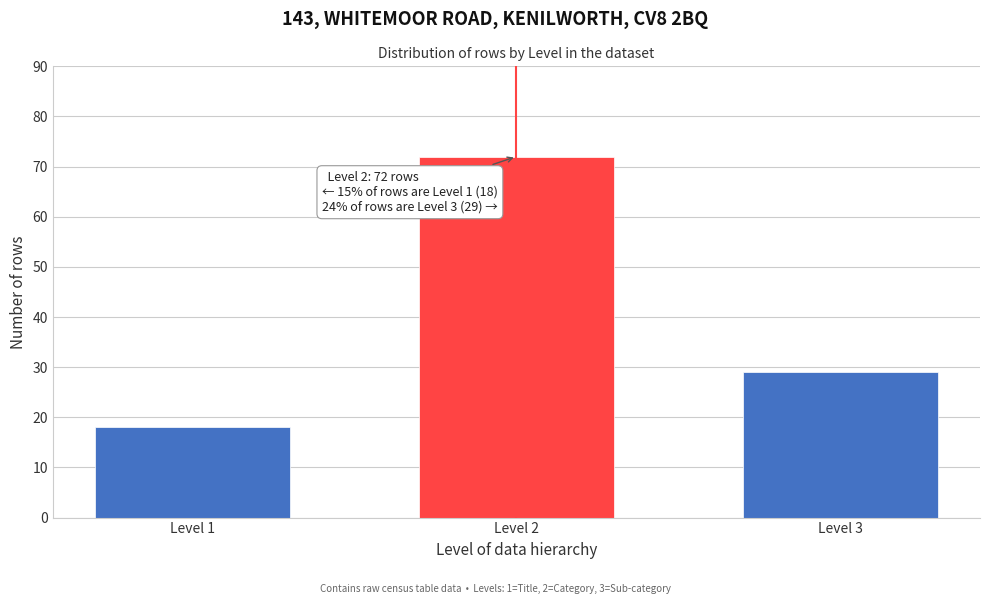

Reading left to right, extract all data points from this chart.

18	72	29